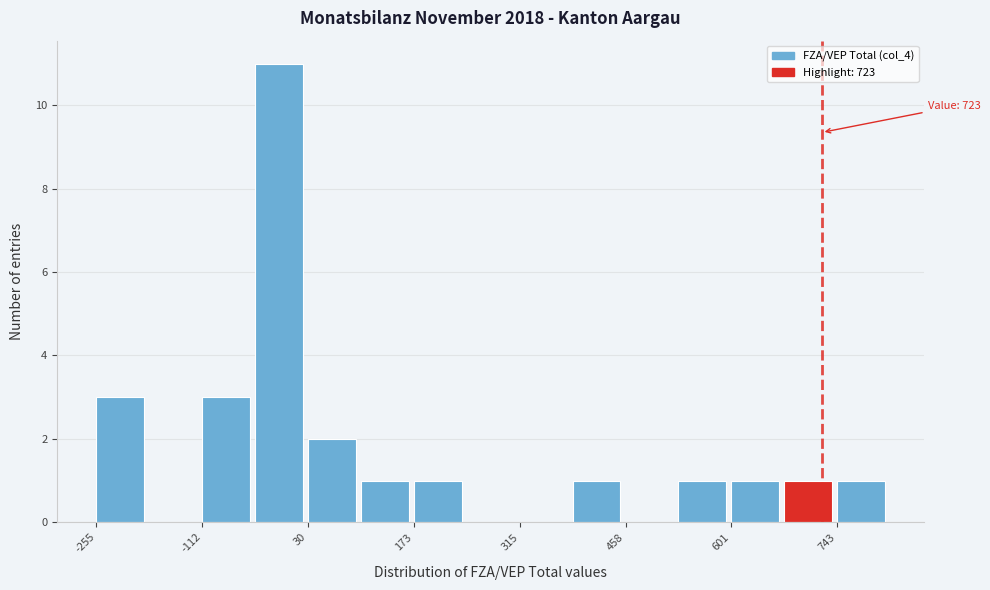

Read against the x-axis, roughly where is the centre of the tallest bar?

0